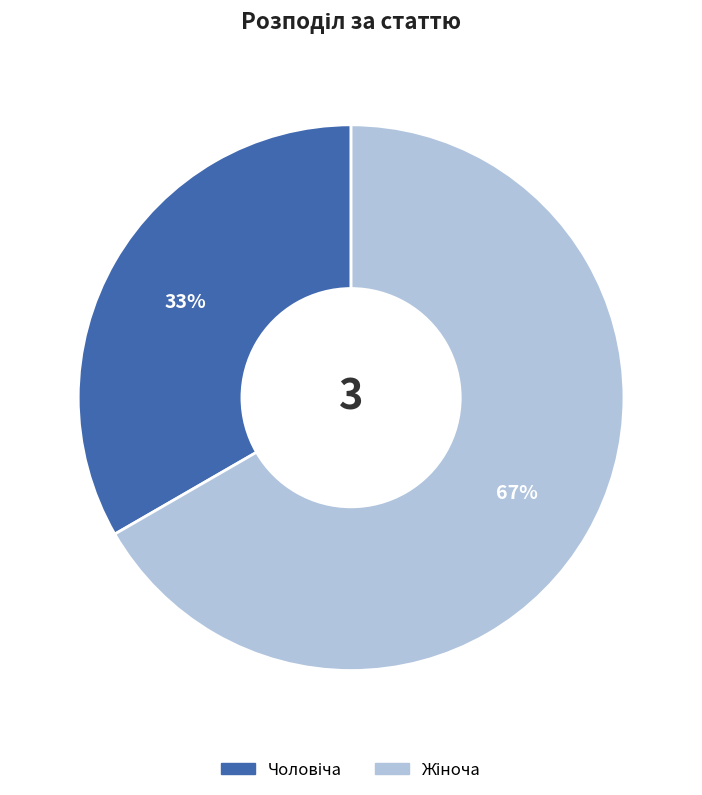

Is there any slice that represents more than half of the pie?

Yes